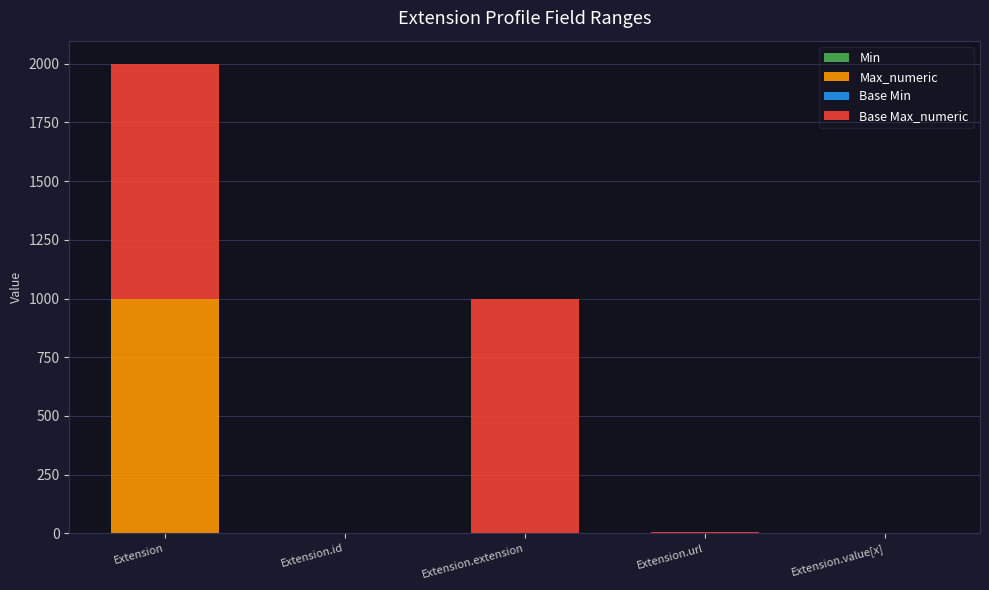

At which category is the sum across all series the highest?

Extension